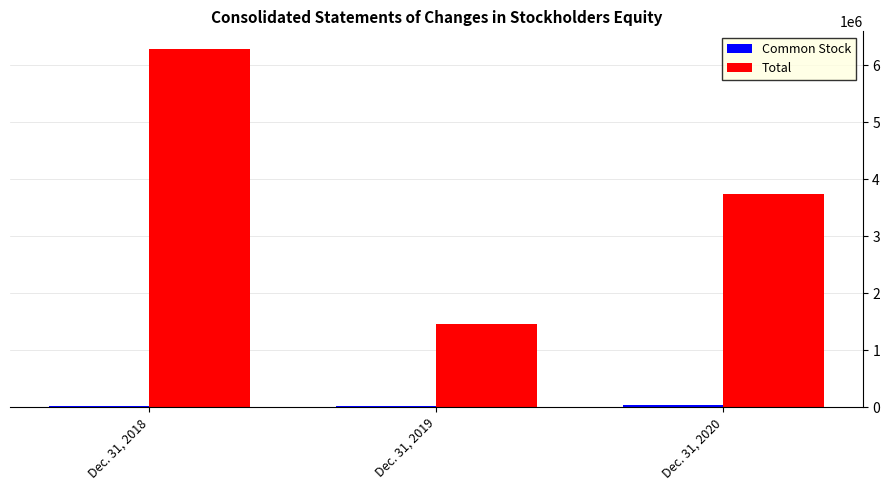

Which series has the largest total across all categories?

Total